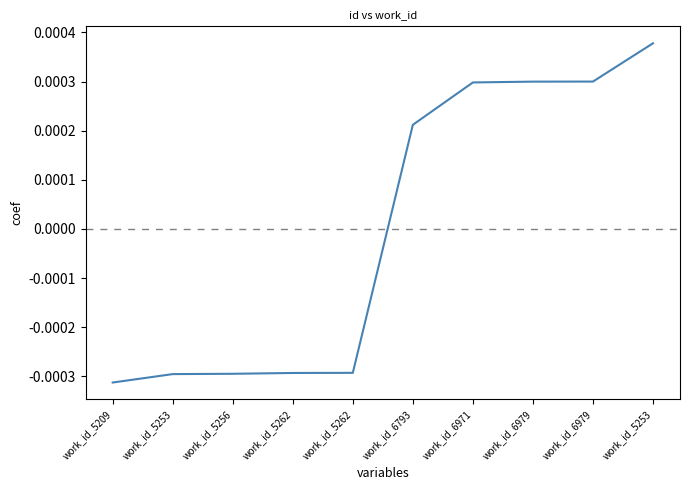

At which label is the value closest to 0?

work_id_6793